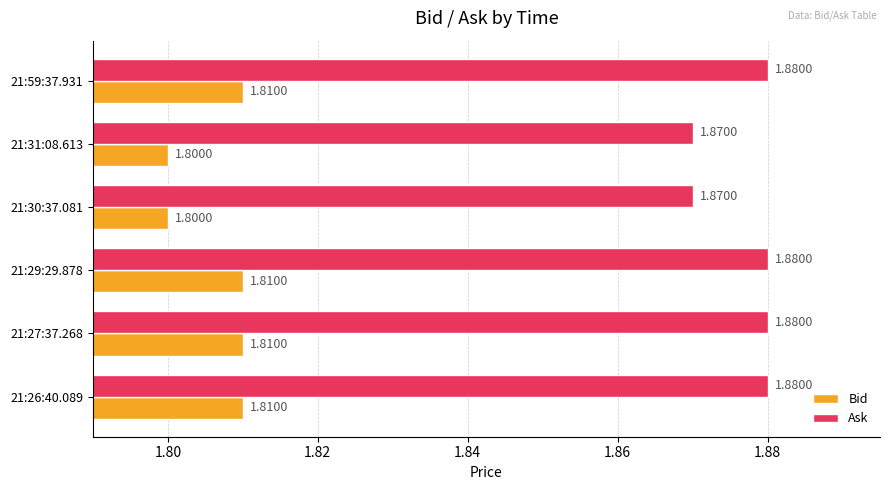

At how many categories does at least one series exceed 1?

6